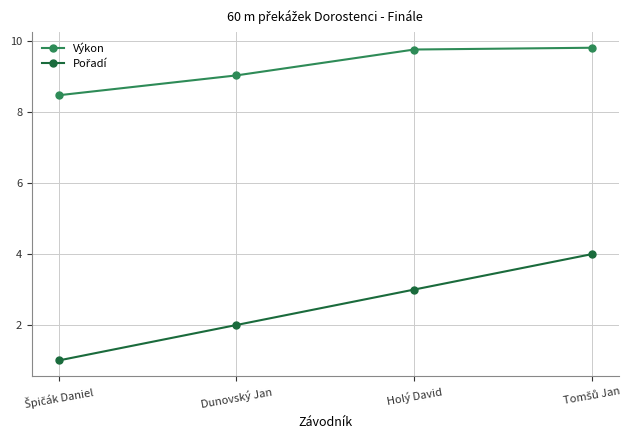

True or false: Výkon has more than 2 interior local peaks.

False